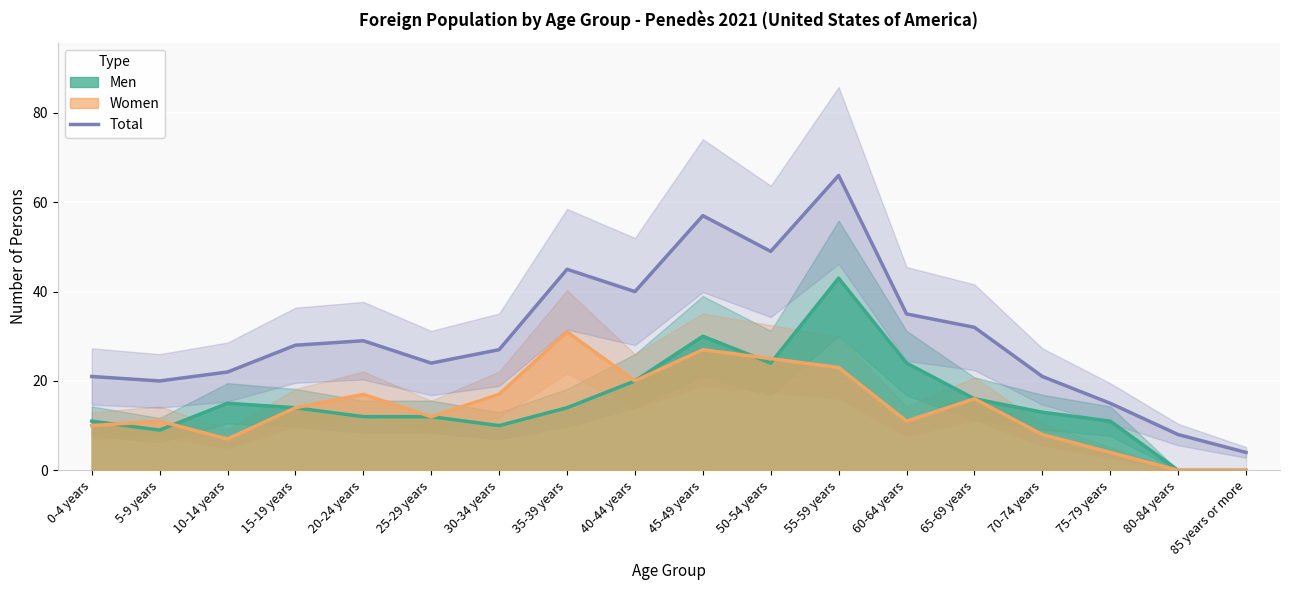

What is the sum of the values at 20-24 years and 15-19 years?

57